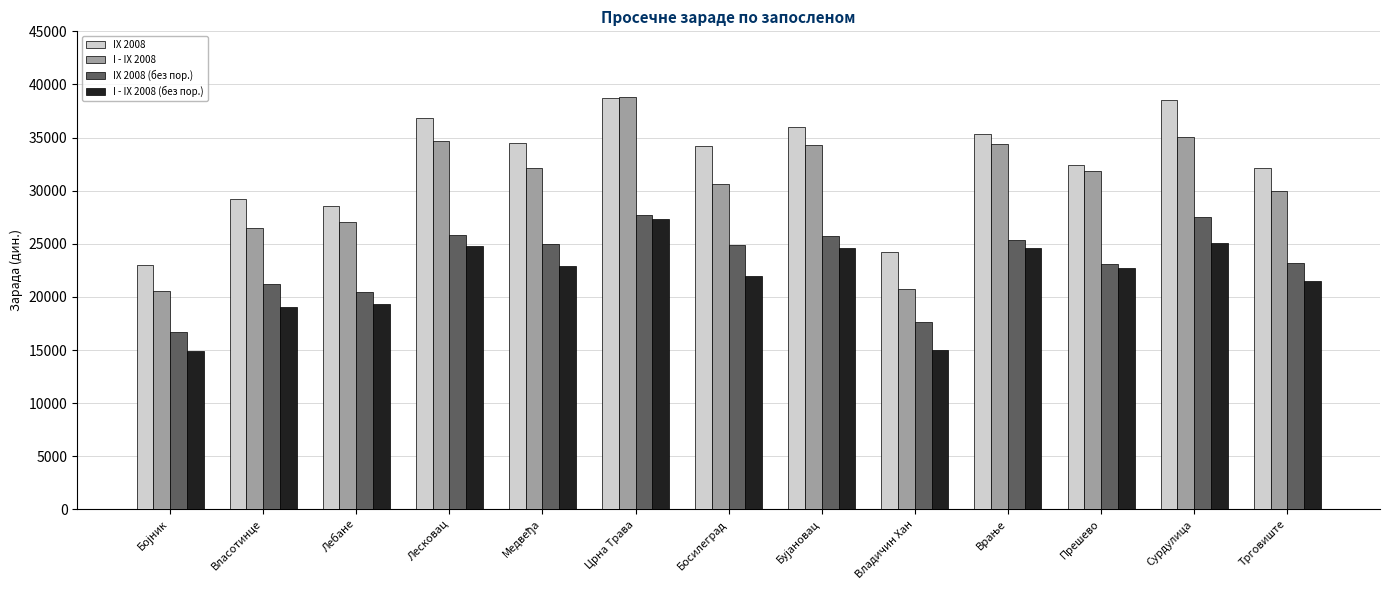

Does the chart contain stacked bars?

No